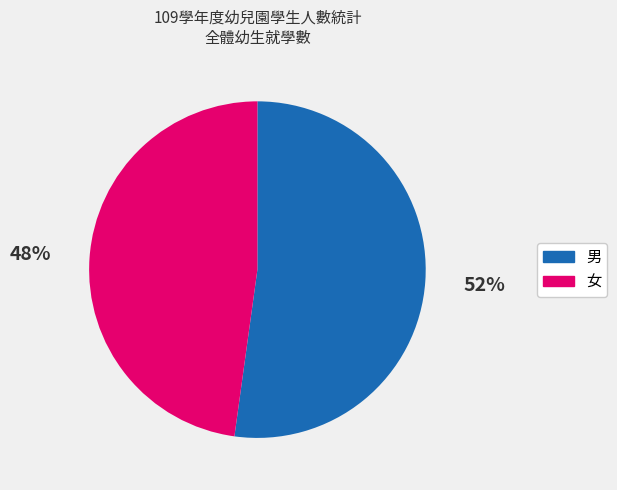

Combined, do 男 and 女 account for over 50%?

Yes